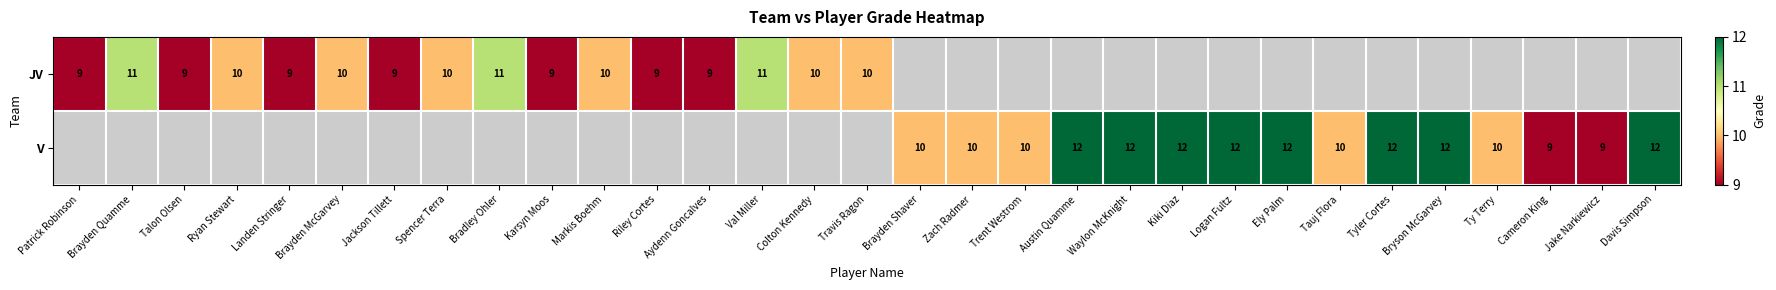

Is the value of JV at Travis Ragon greater than the value of V at Davis Simpson?

No